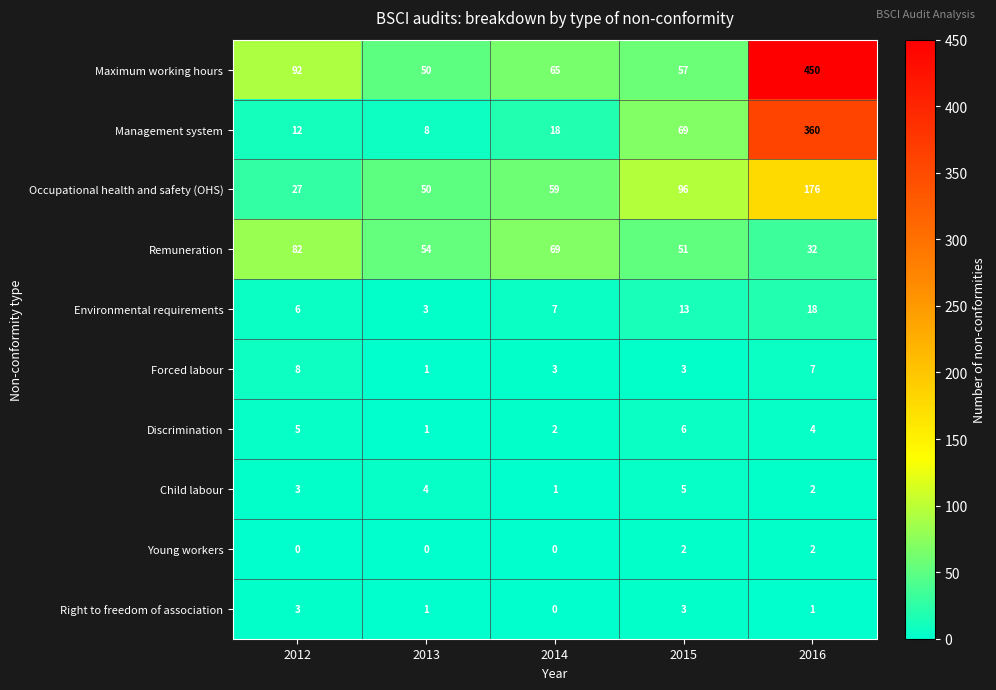

Between 2012 and 2016, which series saw the biggest shift?

Maximum working hours